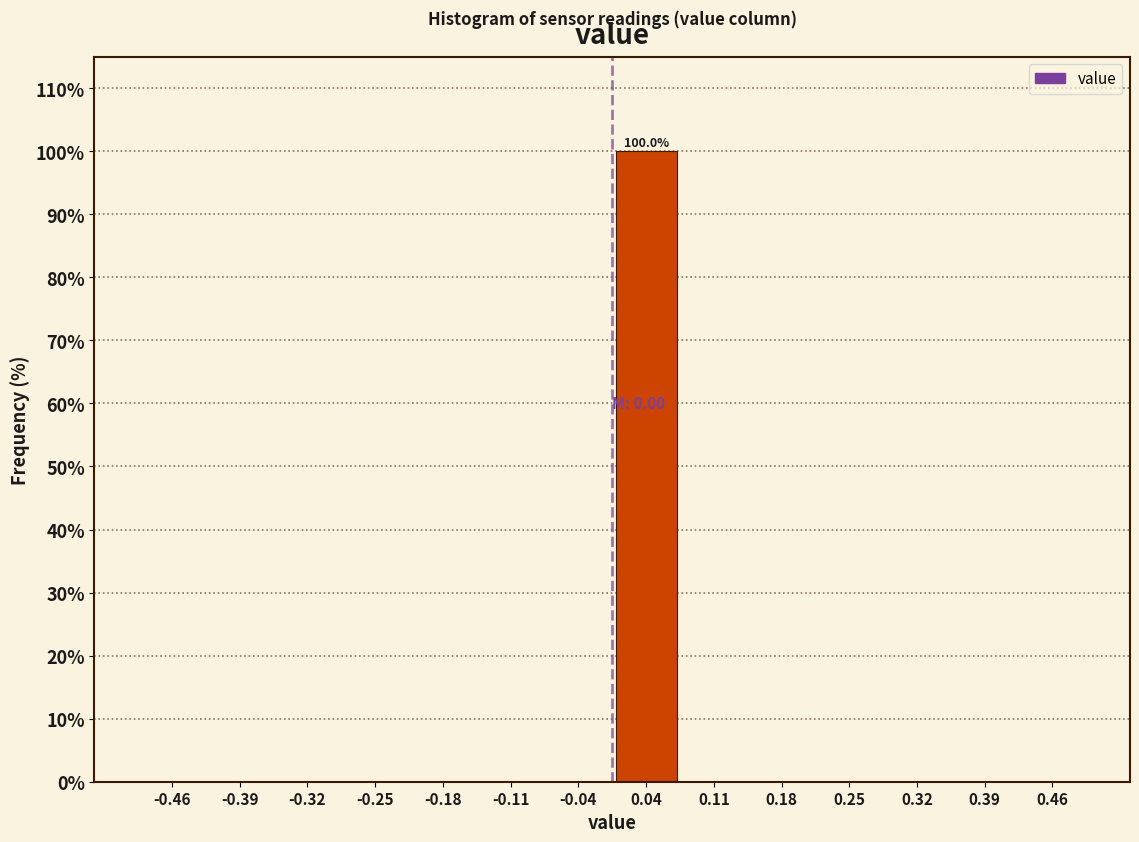

Which range on the x-axis has the tallest bar?

0.00 to 0.07